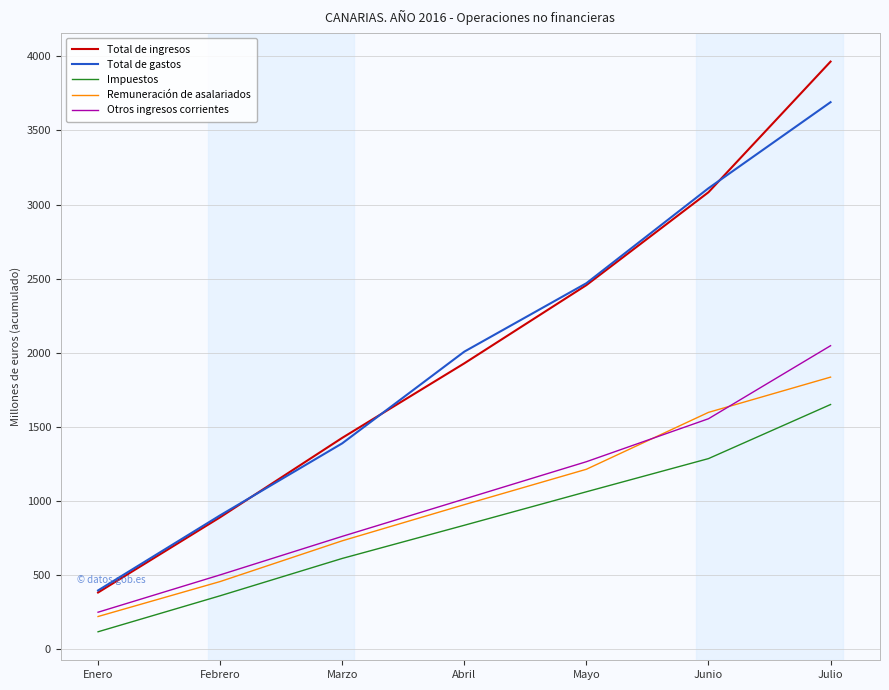

List the series in order of their peak value, lowest first.

Impuestos, Remuneración de asalariados, Otros ingresos corrientes, Total de gastos, Total de ingresos